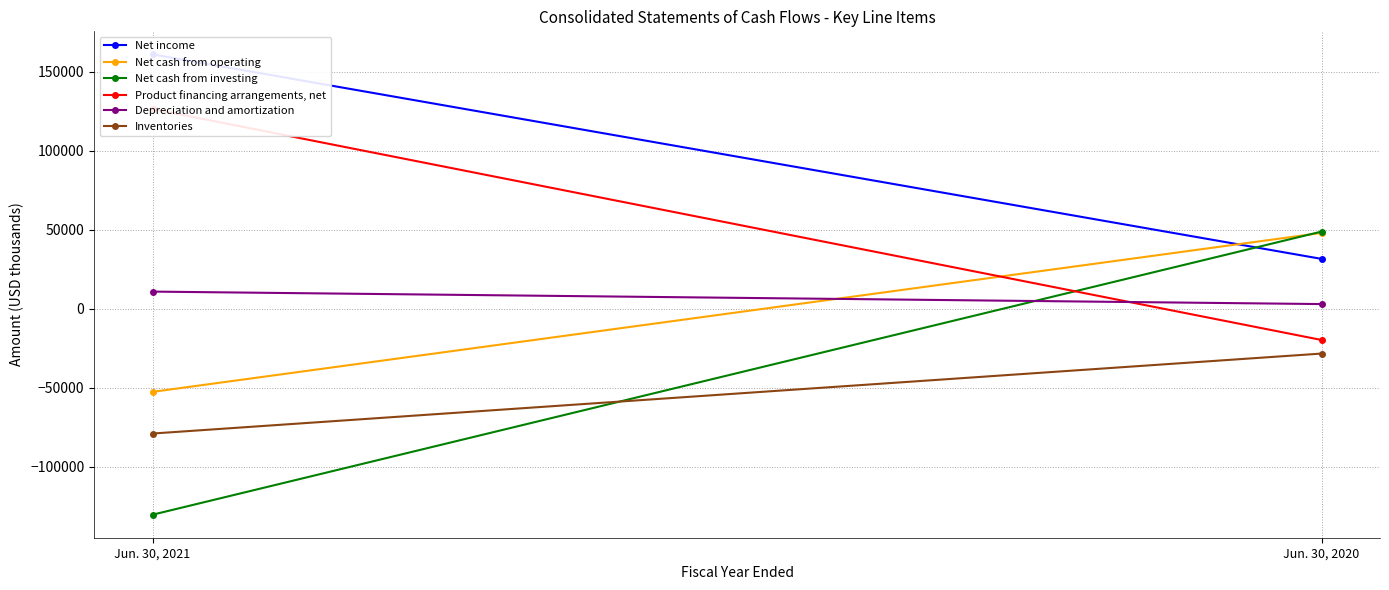

Reading left to right, list all the values displayed in this chart.

Net income: Jun. 30, 2021=160924	Jun. 30, 2020=31491
Net cash from operating: Jun. 30, 2021=-52654	Jun. 30, 2020=47935
Net cash from investing: Jun. 30, 2021=-130393	Jun. 30, 2020=48774
Product financing arrangements, net: Jun. 30, 2021=126350	Jun. 30, 2020=-19827
Depreciation and amortization: Jun. 30, 2021=10788	Jun. 30, 2020=2900
Inventories: Jun. 30, 2021=-79031	Jun. 30, 2020=-28420